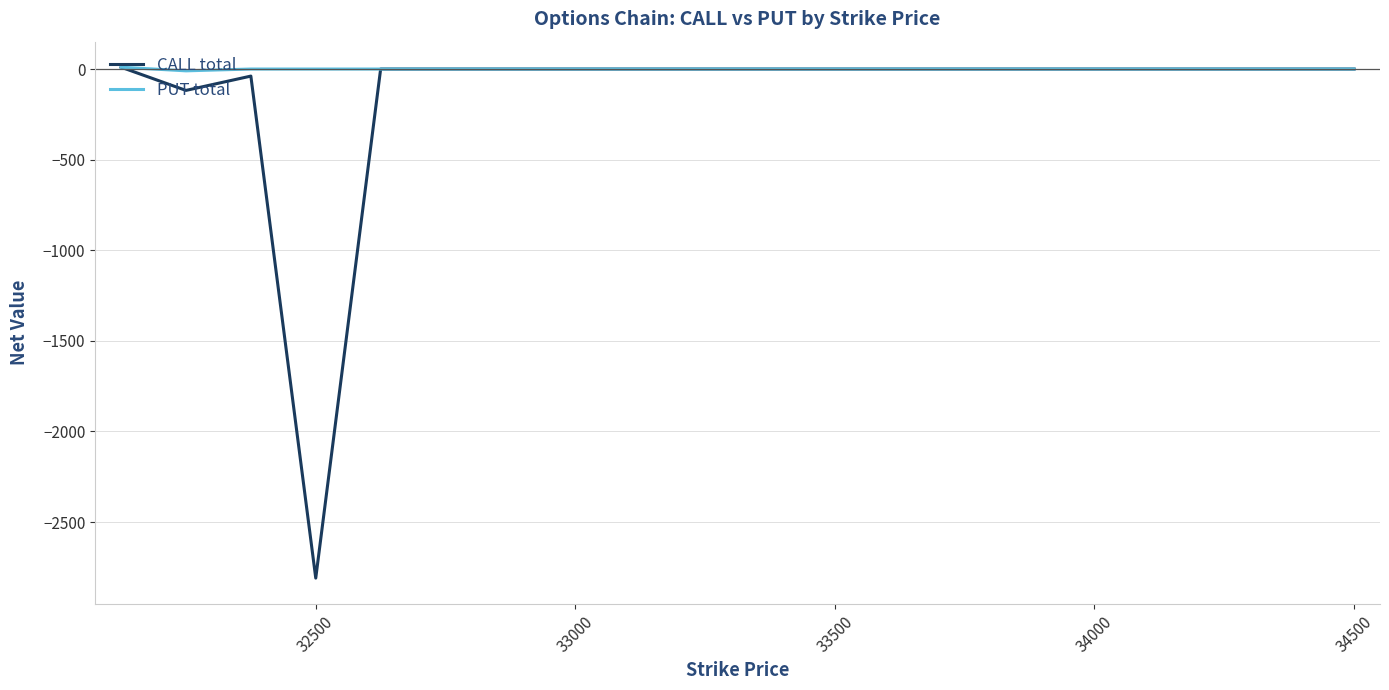

How many data points in CALL total are less than 0?

3